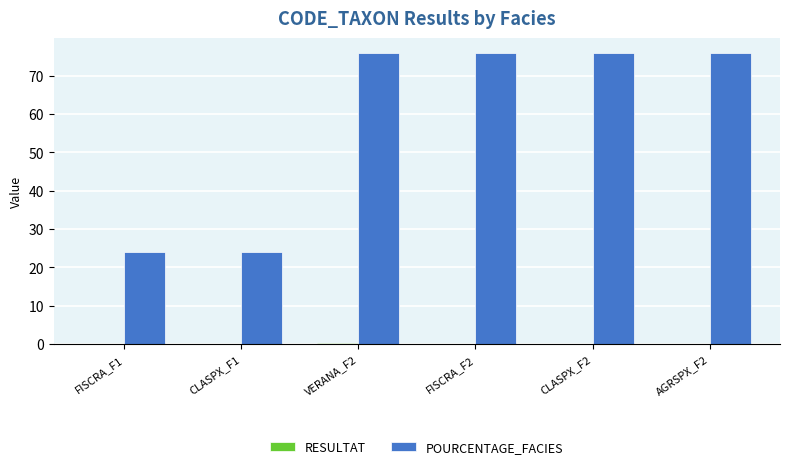

The POURCENTAGE_FACIES series shows 76.0 at FISCRA_F2. True or false?

True